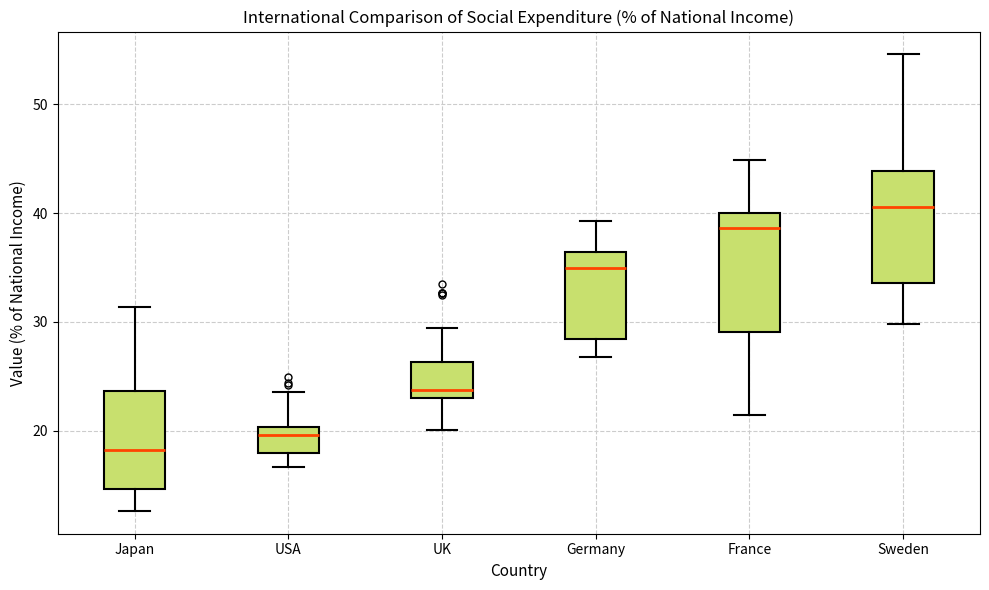

Reading left to right, read every box against the y-axis: the position of its median line, the range the box covers, and the ends of its whiskers. The values are not printed on the chart, so give them approximately, as read against the axis.

Japan: median 18, box 15 to 24, whiskers 13 to 31
USA: median 20 (just below the box's upper edge), box 18 to 20, whiskers 17 to 24
UK: median 24, box 23 to 26, whiskers 20 to 29
Germany: median 35, box 28 to 36, whiskers 27 to 39
France: median 39, box 29 to 40, whiskers 21 to 45
Sweden: median 41, box 34 to 44, whiskers 30 to 55